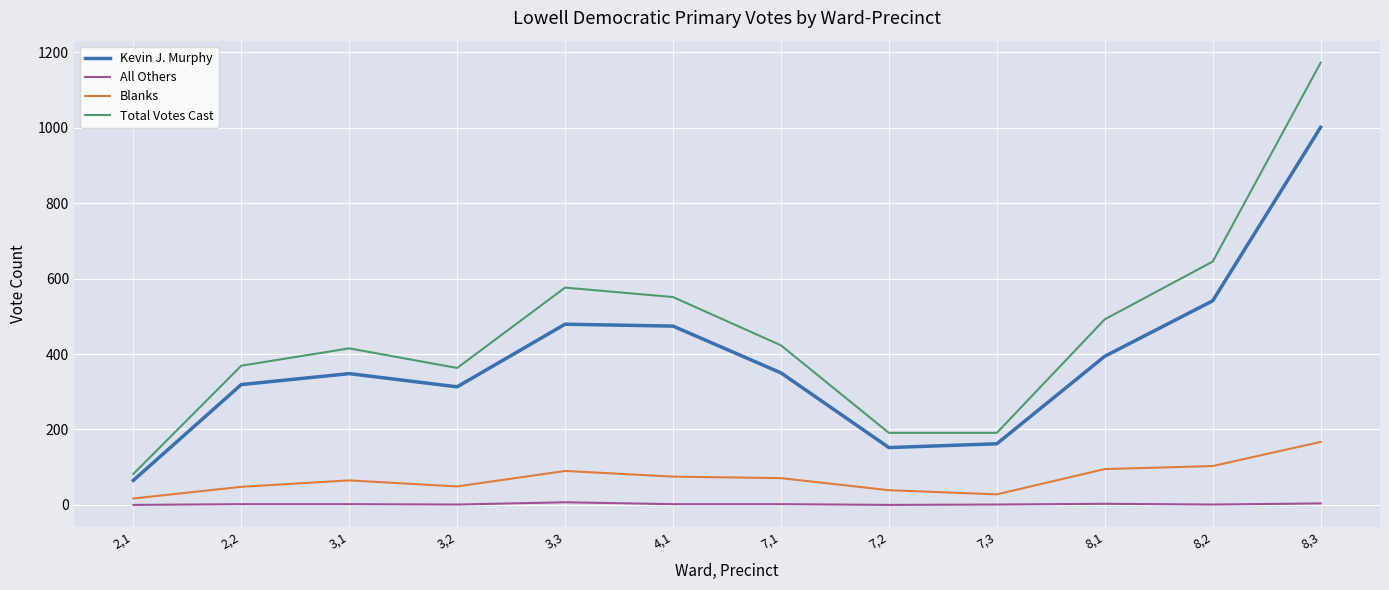

How many lines are shown in the chart?

4